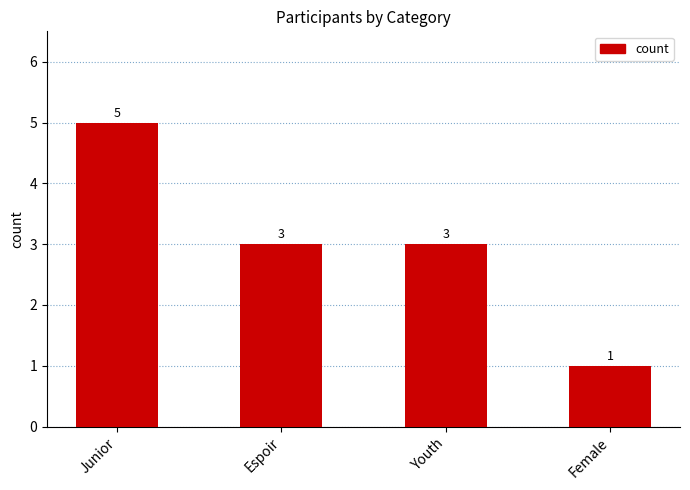

How many categories are shown in the chart?

4